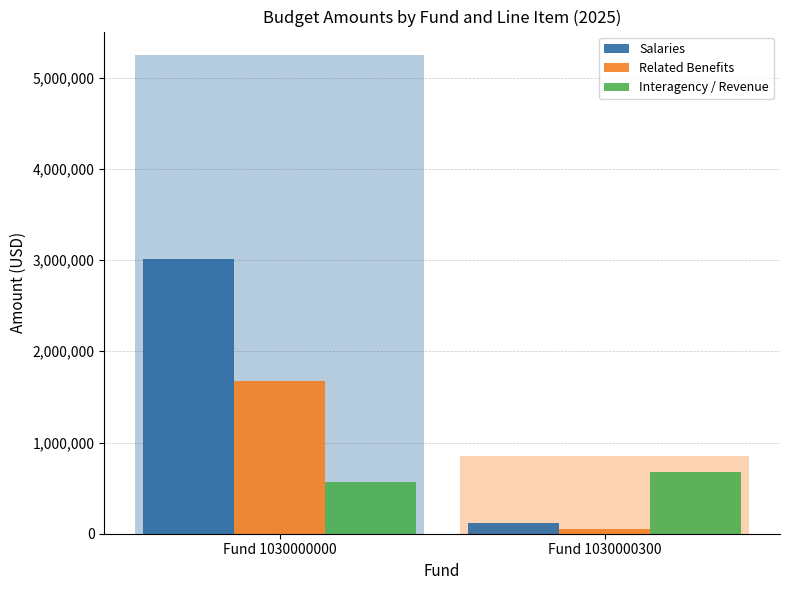

Which series has the largest total across all categories?

Salaries